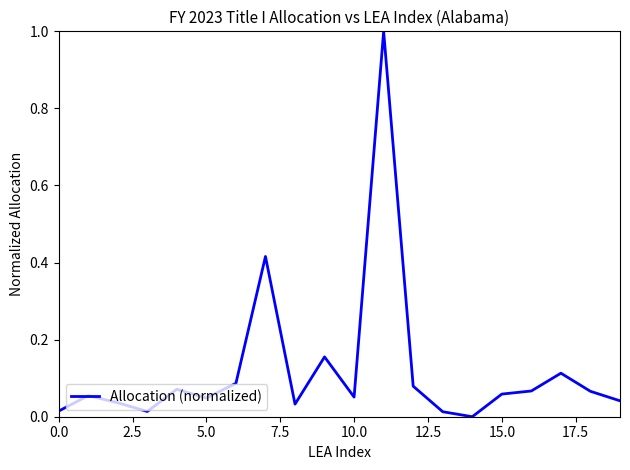

What is the difference between the maximum and minimum values?

1.0